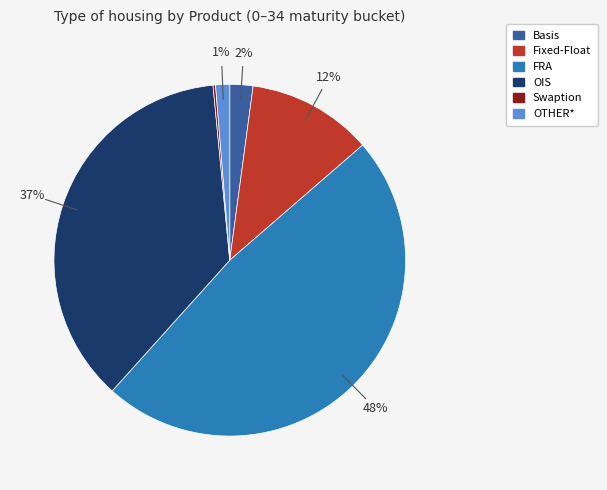

Which category has the biggest portion of the pie?

FRA